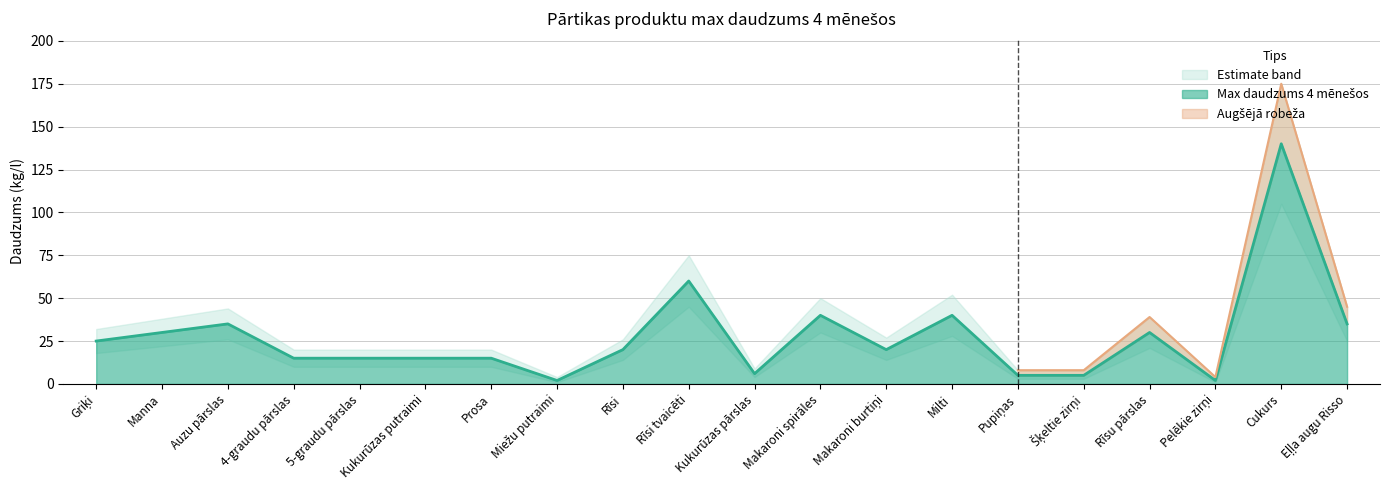

Between Kukurūzas putraimi and Rīsi tvaicēti, which is larger?

Rīsi tvaicēti